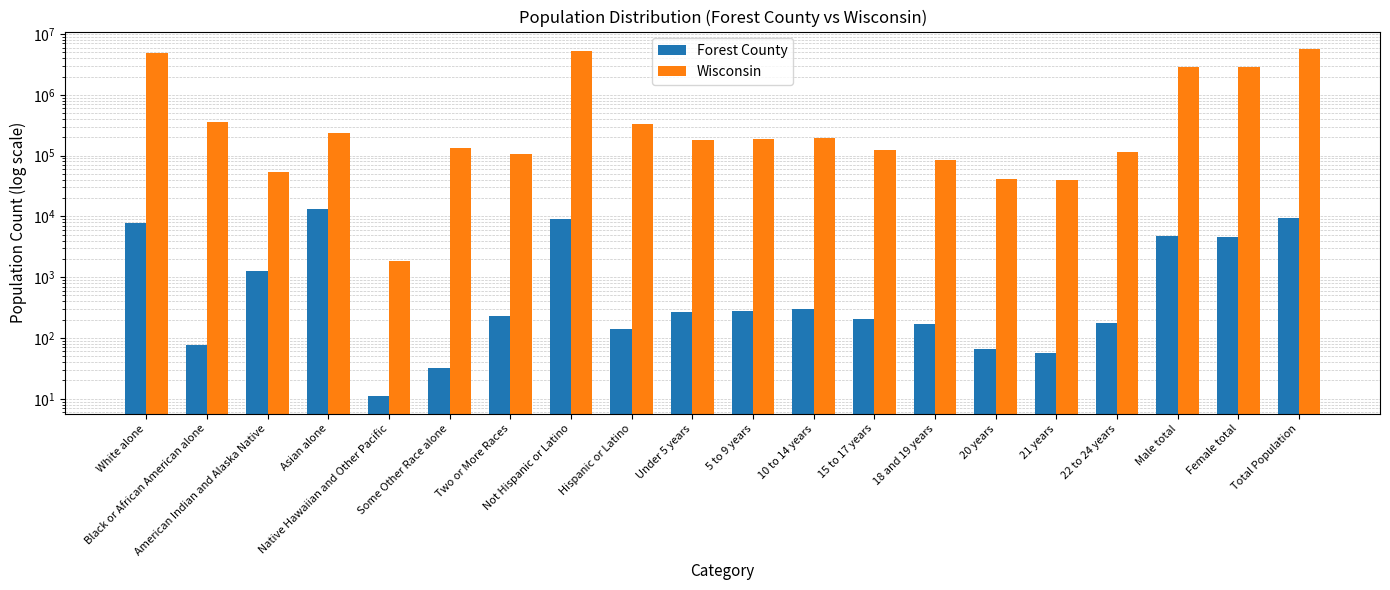

What are all the series names shown in the legend?

Forest County, Wisconsin